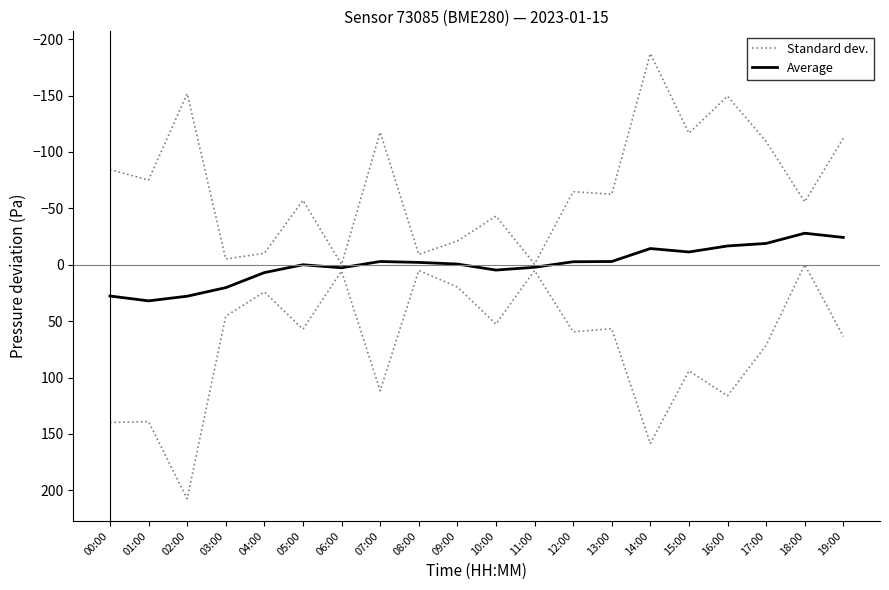

Where is Average nearest to the value 2?

11:00